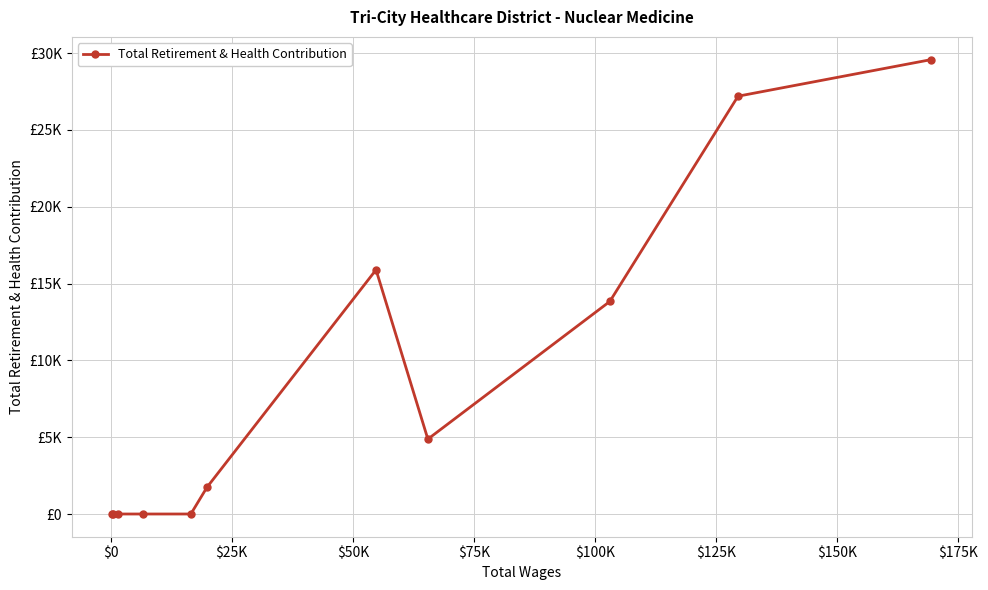

How many points are lower than both their immediate neighbors (excluding endpoints)?

1